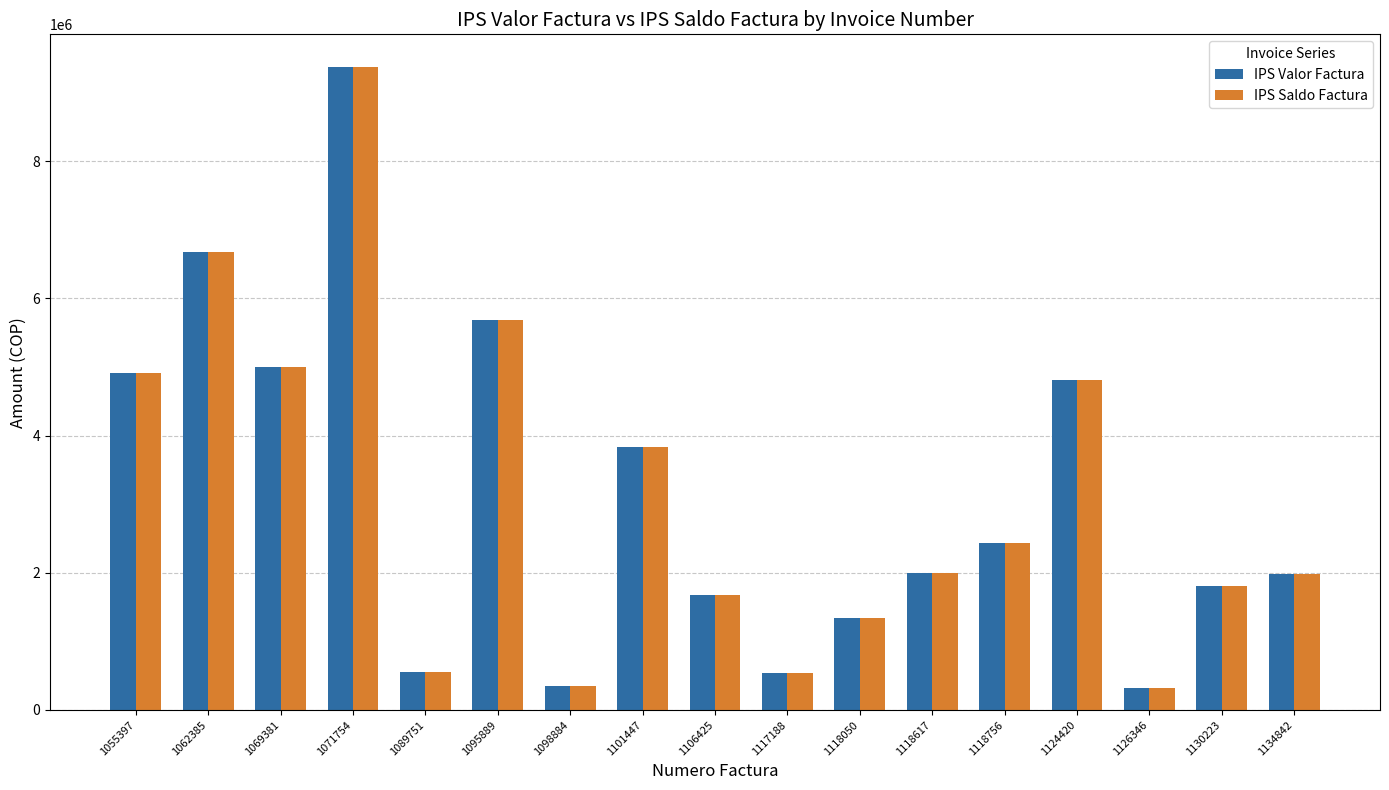

True or false: IPS Valor Factura has a value of 533944 at 1117188.

True